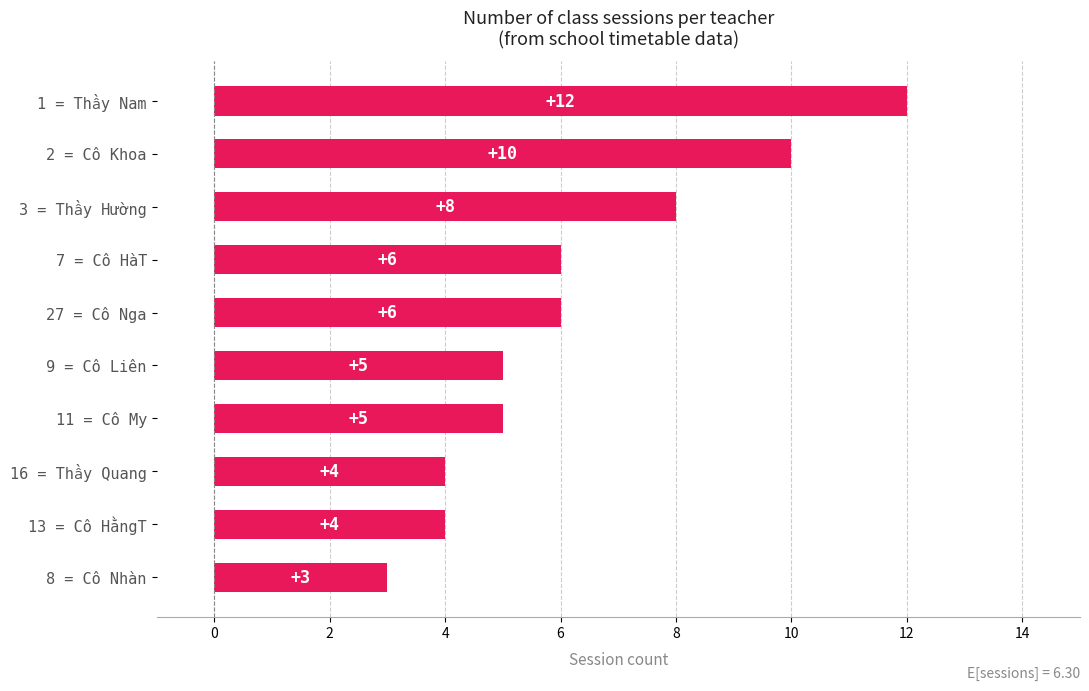

What is the difference between the values at 27 = Cô Nga and 2 = Cô Khoa?

4